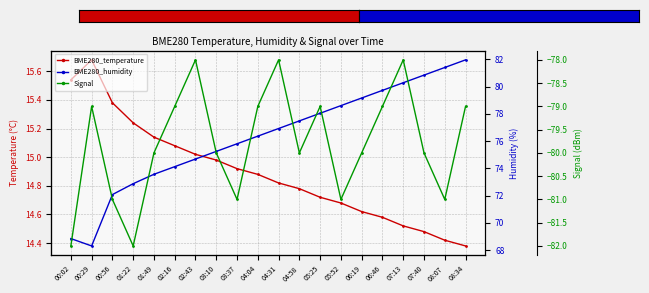

How many interior local peaks does the BME280_temperature series have?

1